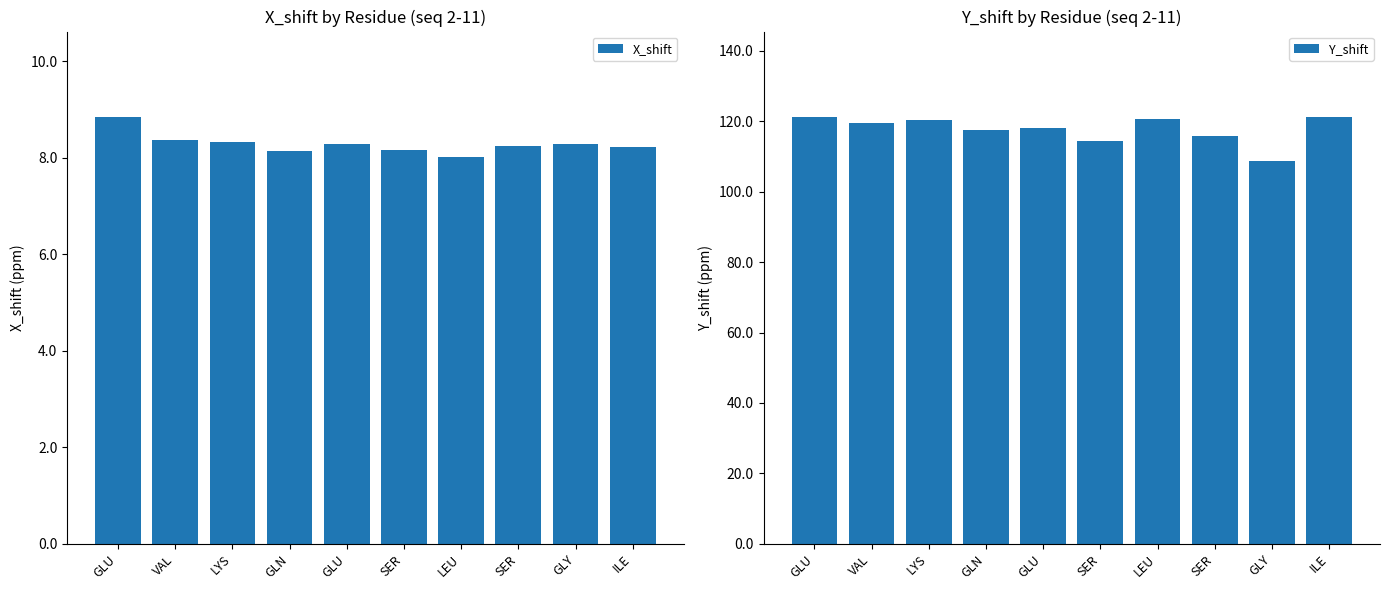

Which series has the widest spread of values?

Y_shift